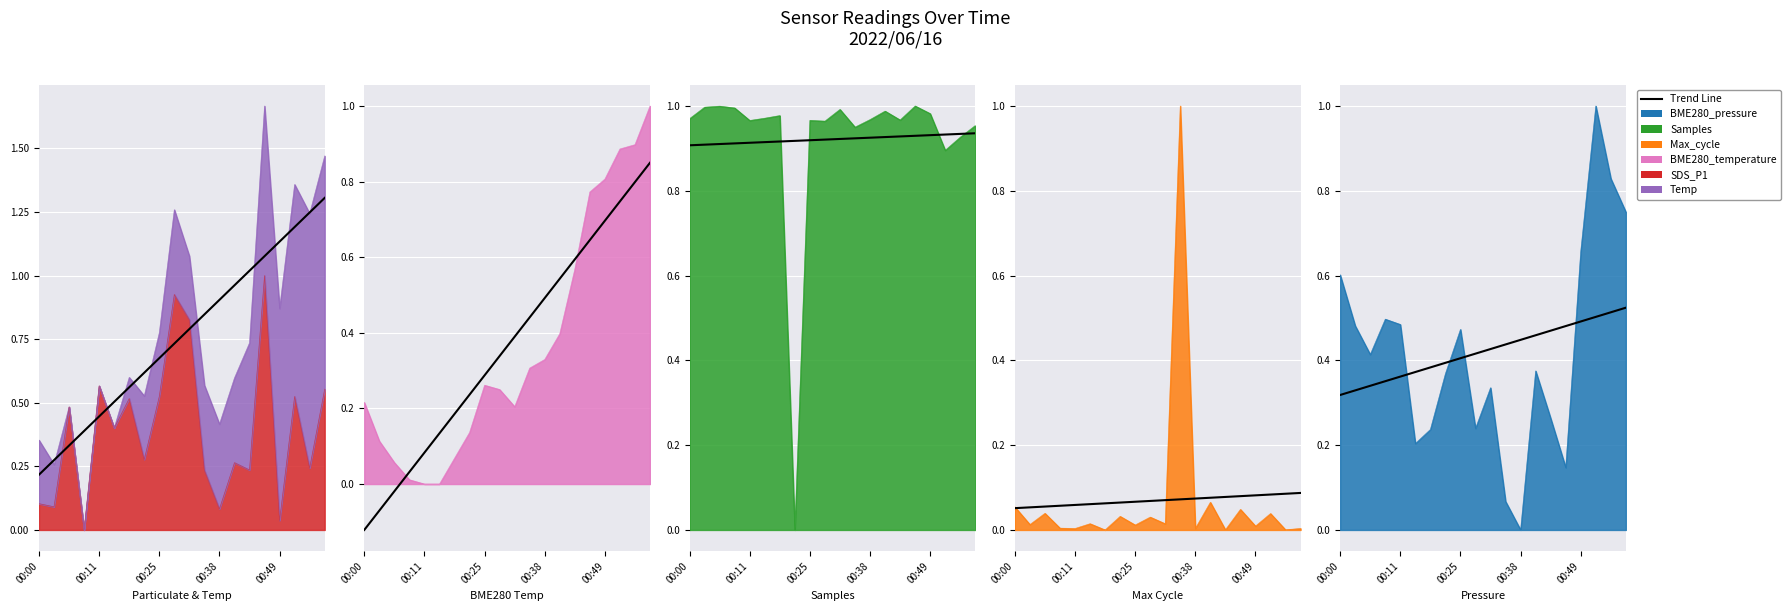

Read the BME280_pressure value at 00:13.

0.2